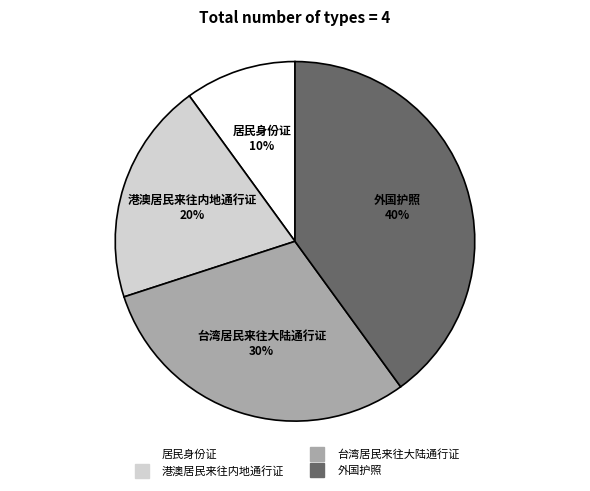

To the nearest percent, what portion does 港澳居民来往内地通行证 represent?

20%